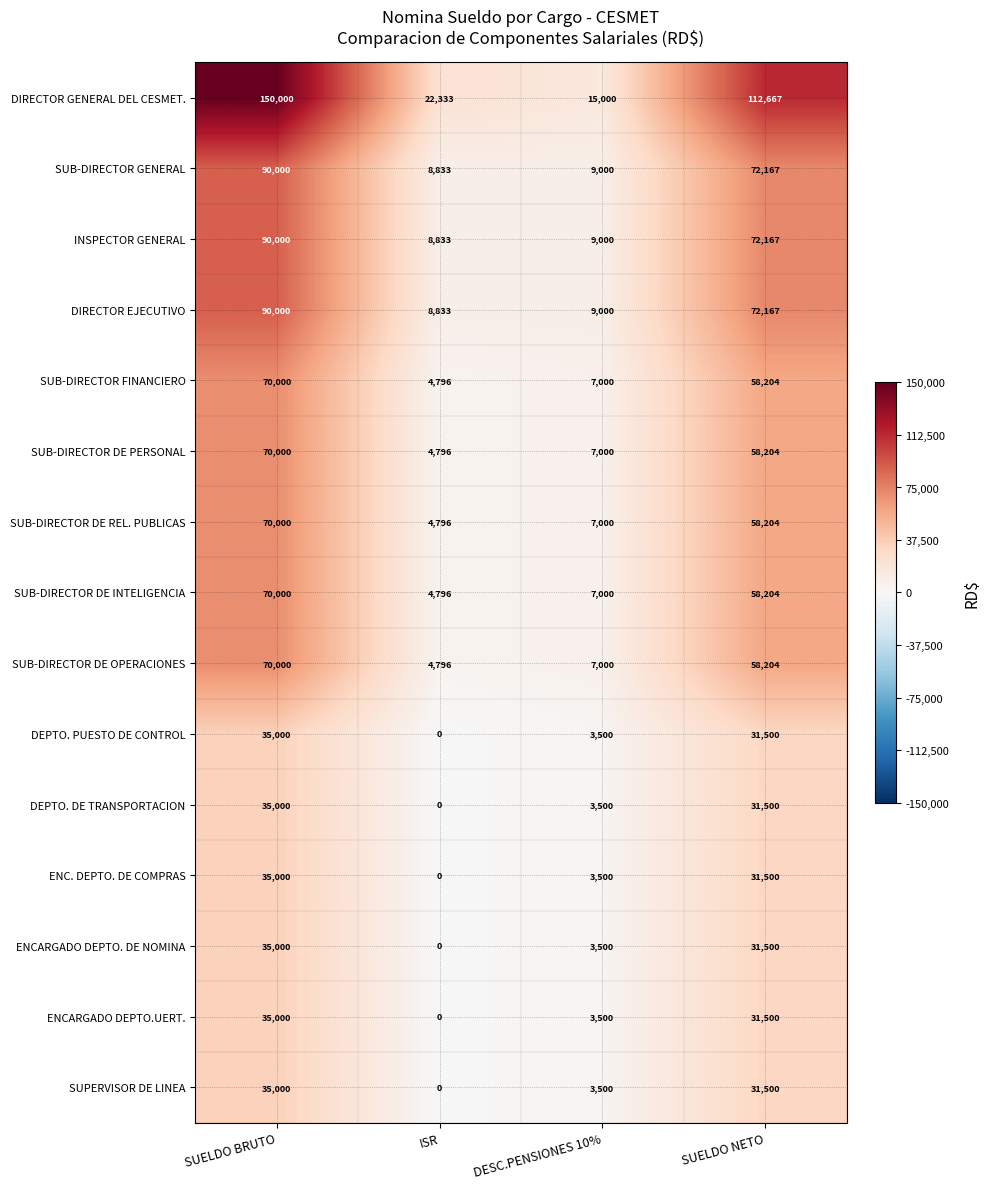

List the labels in order of ENC. DEPTO. DE COMPRAS value, largest first.

SUELDO BRUTO, SUELDO NETO, DESC.PENSIONES 10%, ISR